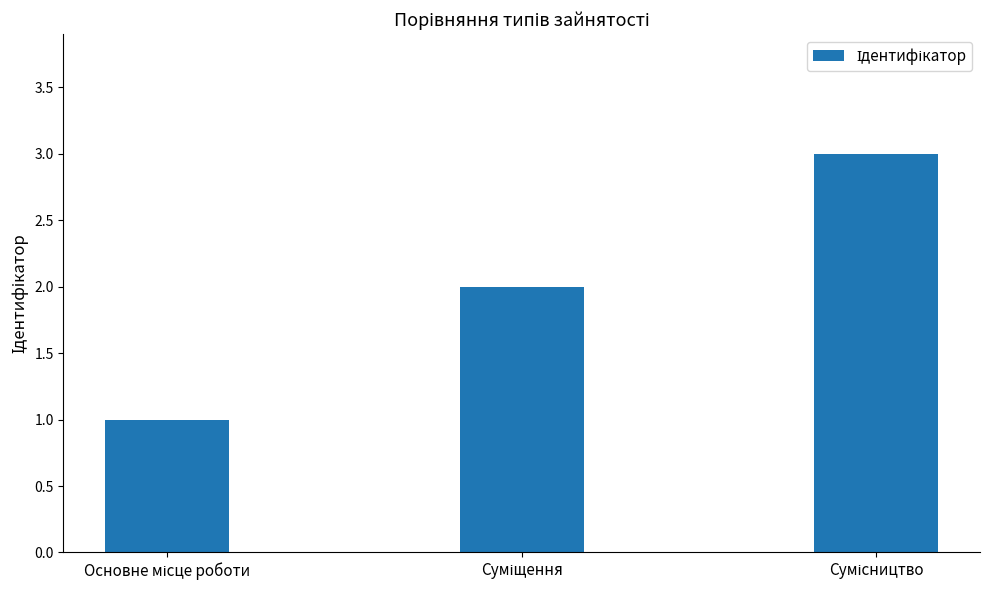

What is the difference between the maximum and second lowest values?

1